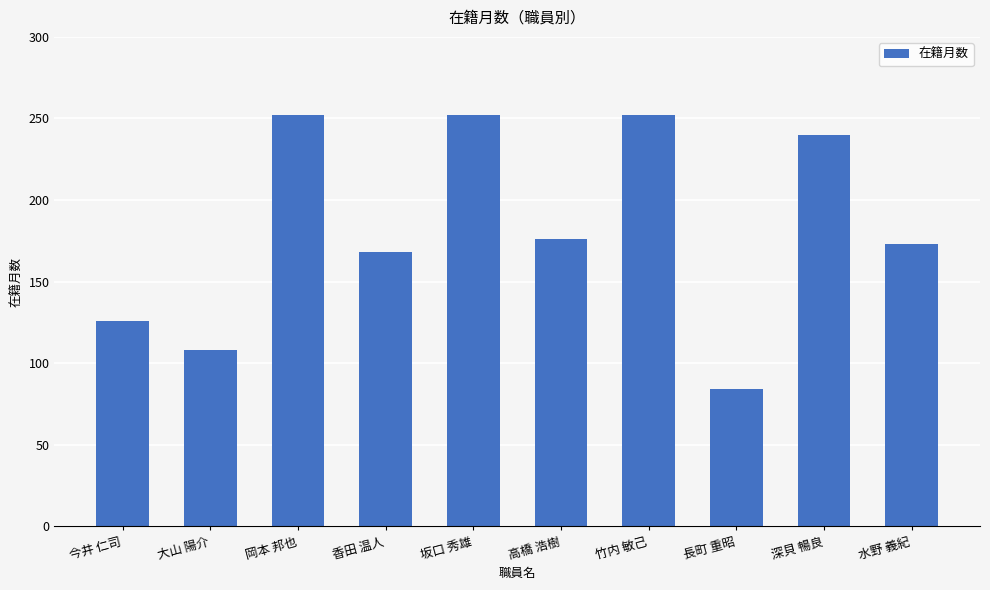

How many data points are less than 176?

5